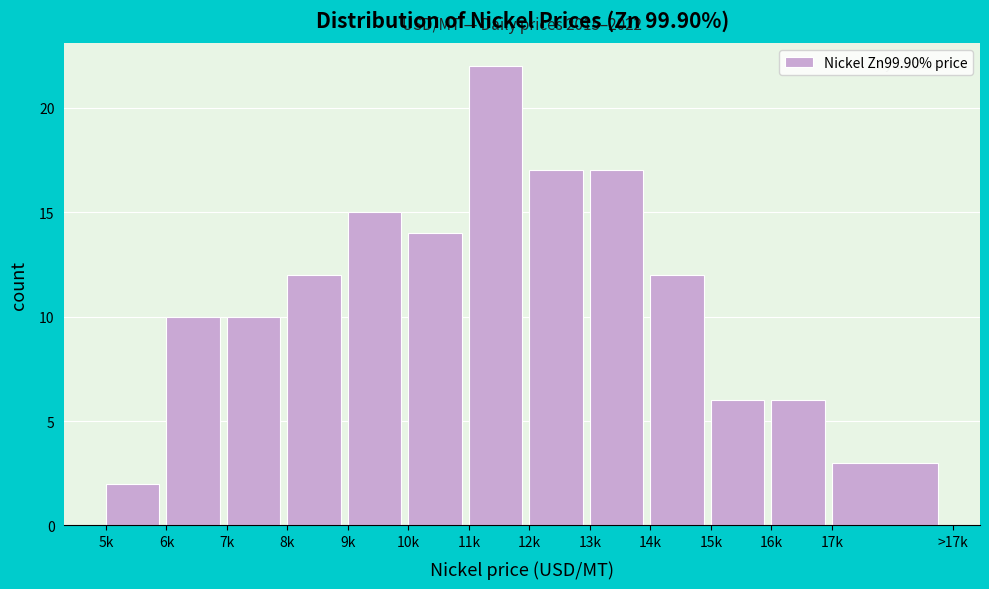

Reading left to right, list all the values displayed in this chart.

2	10	10	12	15	14	22	17	17	12	6	6	3